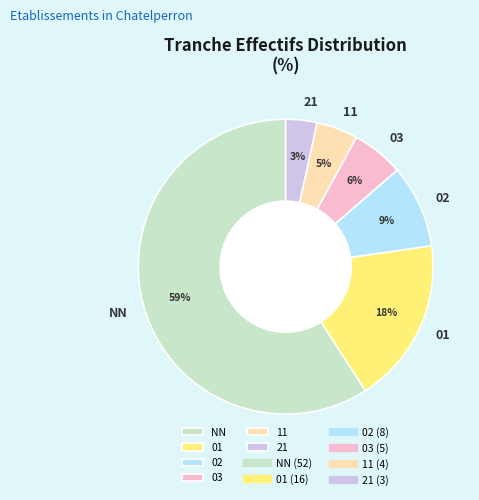

Is it true that 02 is 9% of the pie?

True